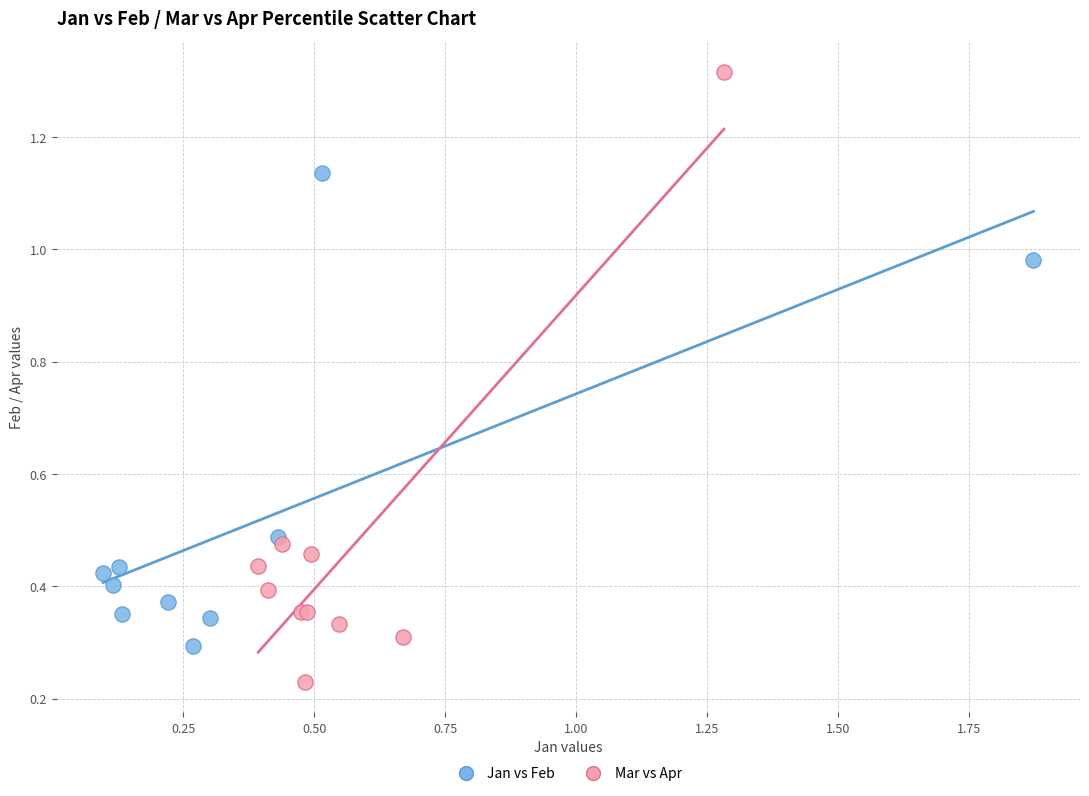

Which series has the largest Y range (max minus min)?

Mar vs Apr